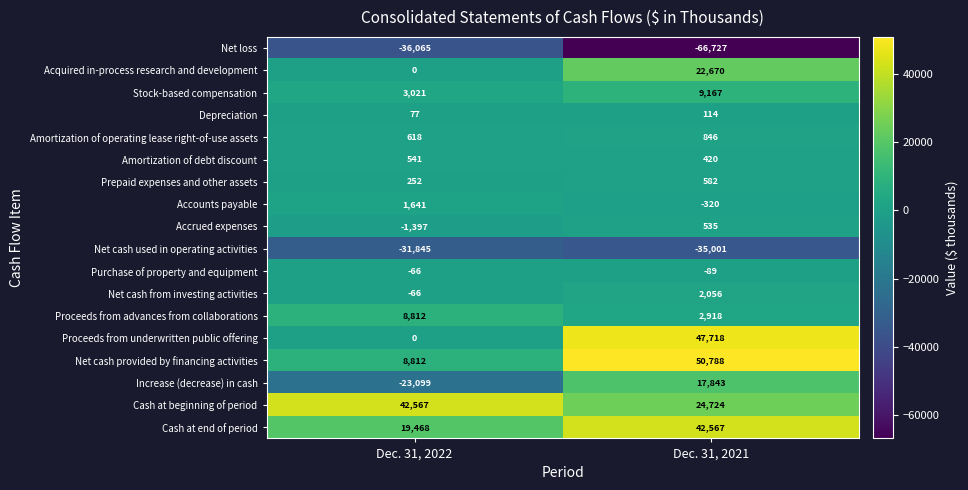

At how many categories does at least one series exceed 10399?

2